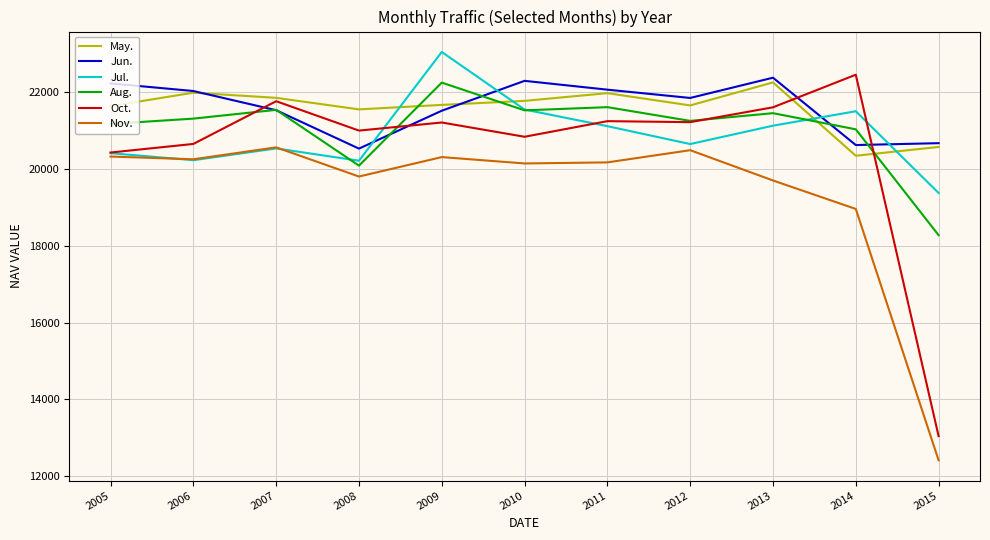

The Aug. series shows 37947 at 2009. True or false?

False